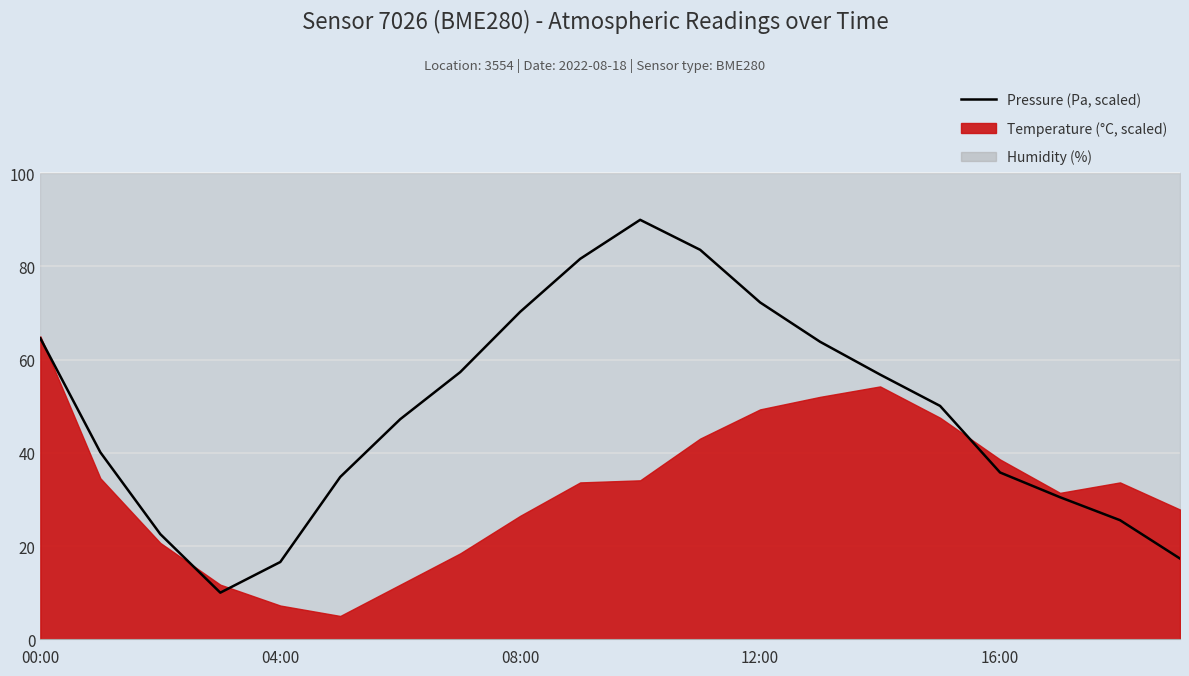

Approximately how many times larger is the value at 16:00 compared to 12:00?

0.5